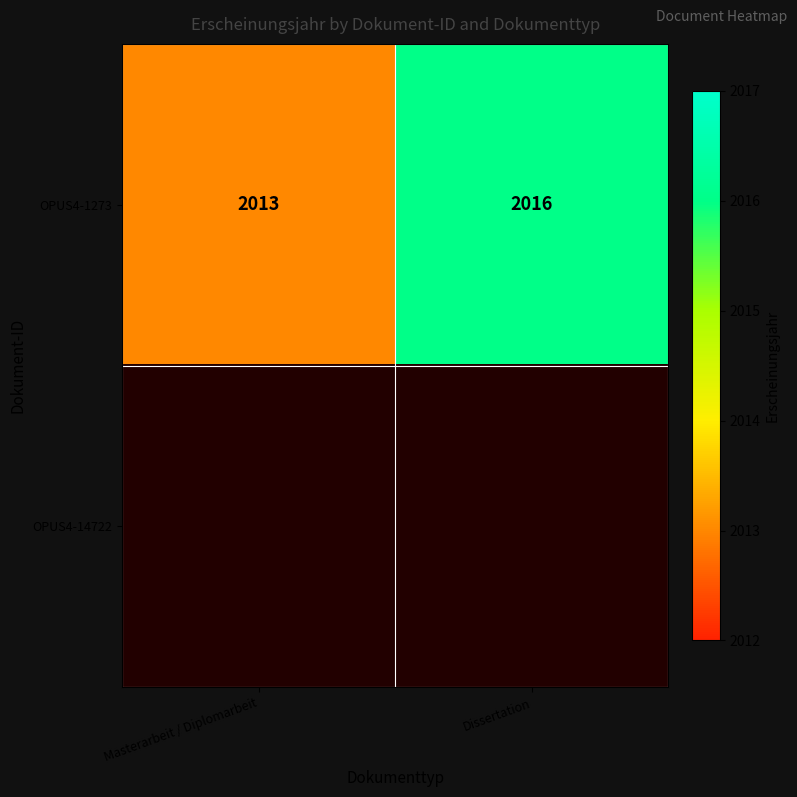

Which category has the highest value in the OPUS4-1273 series?

Dissertation